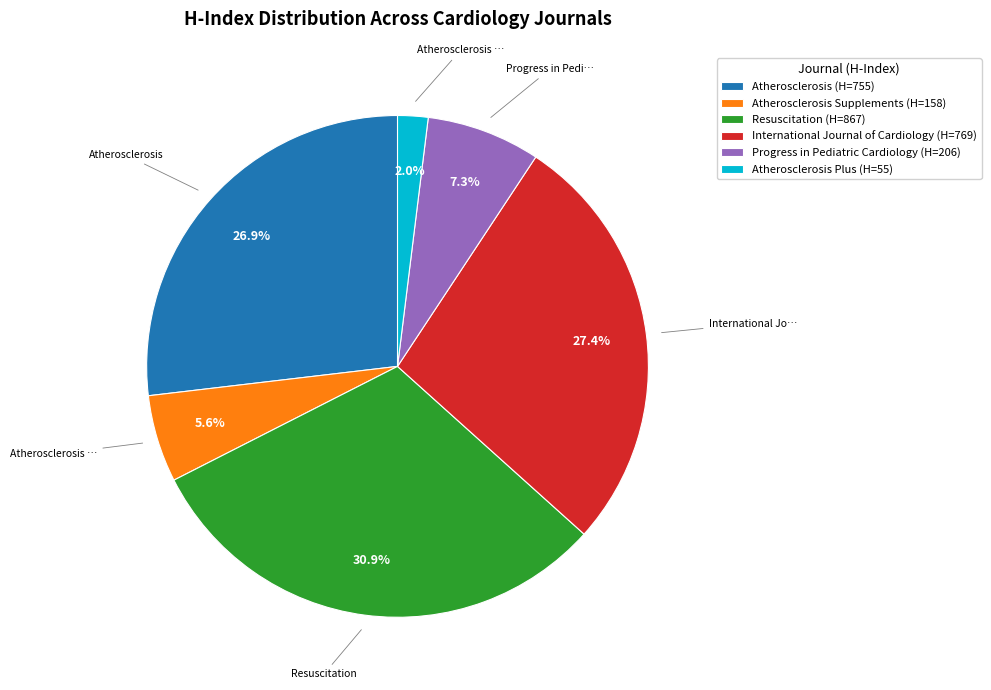

What portion of the pie excludes Atherosclerosis (H=755)?

73.1%